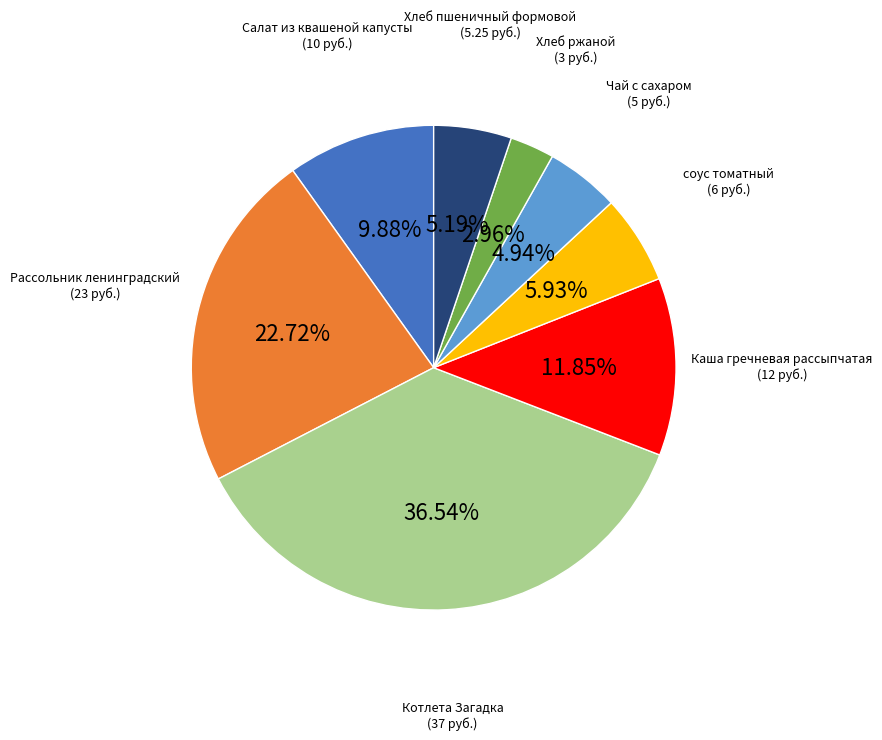

What is the largest slice in the pie chart?

Котлета Загадка